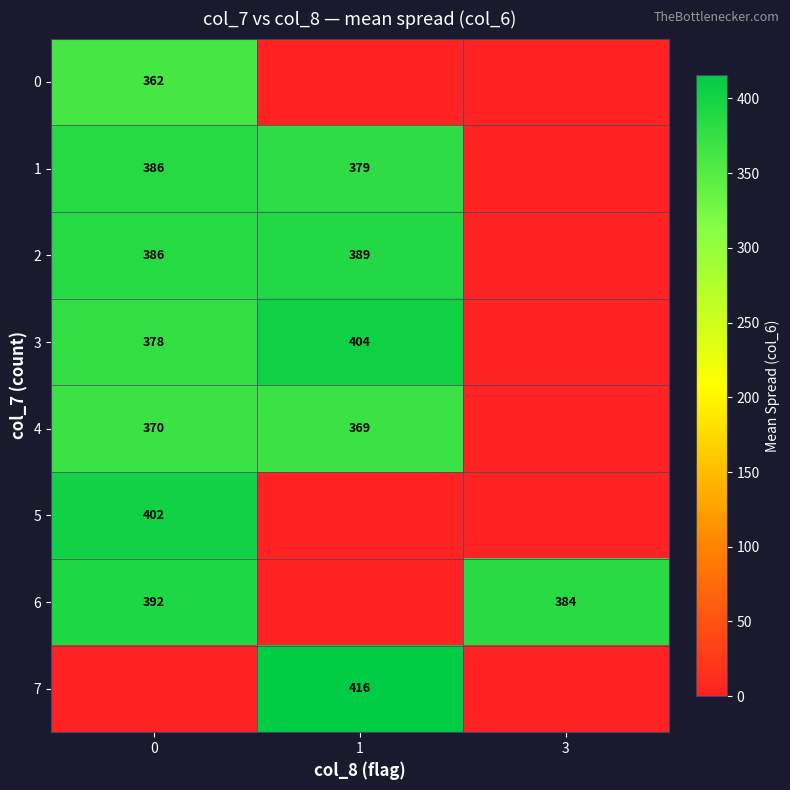

At how many categories does at least one series exceed 389?

2